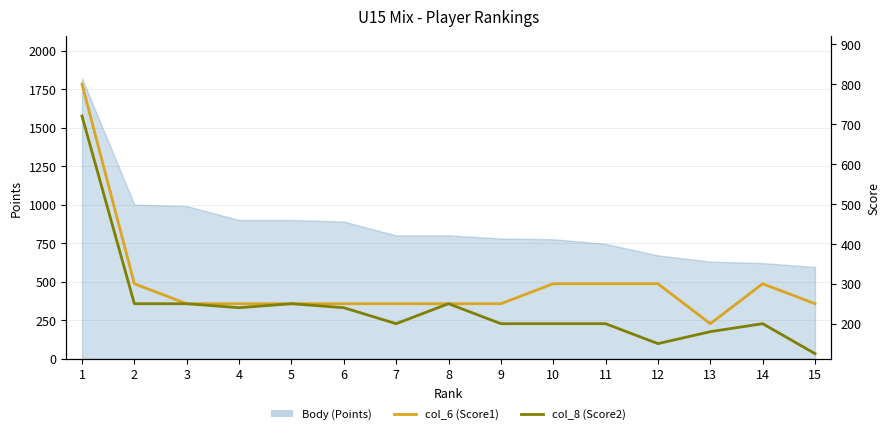

True or false: col_8 (Score2) and col_6 (Score1) cross at least once.

False